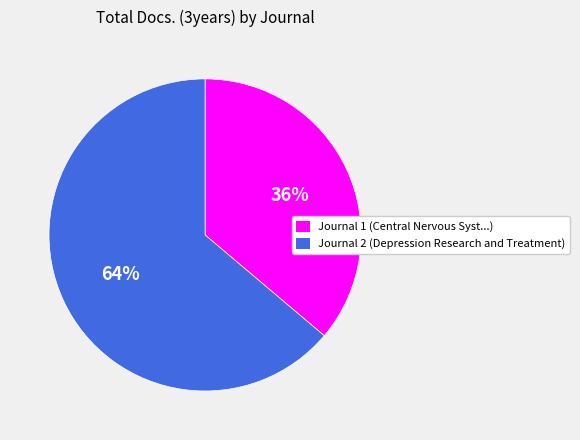

How many segments does this pie chart have?

2